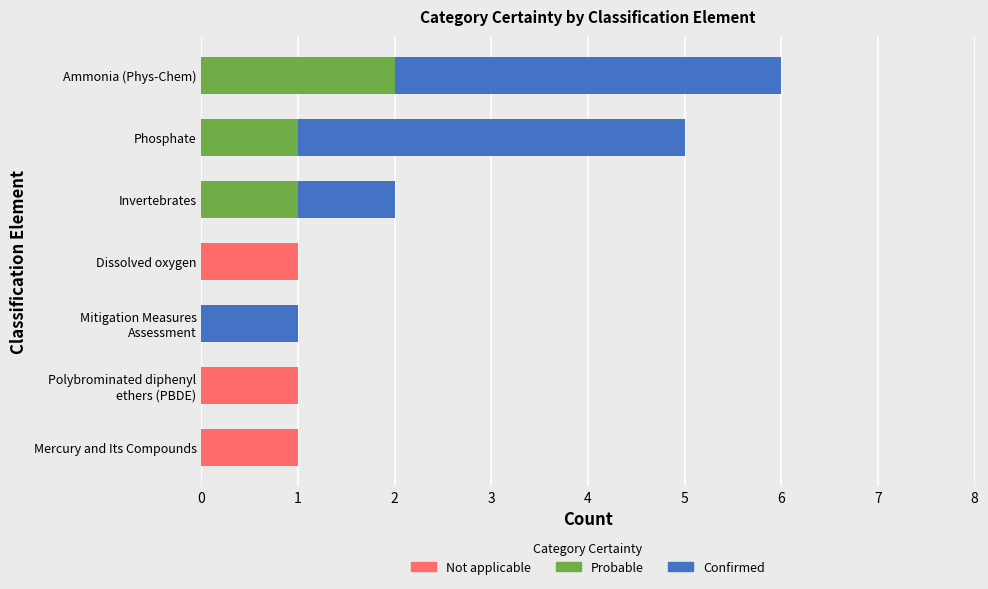

The value of Not applicable at Phosphate is 0. True or false?

True